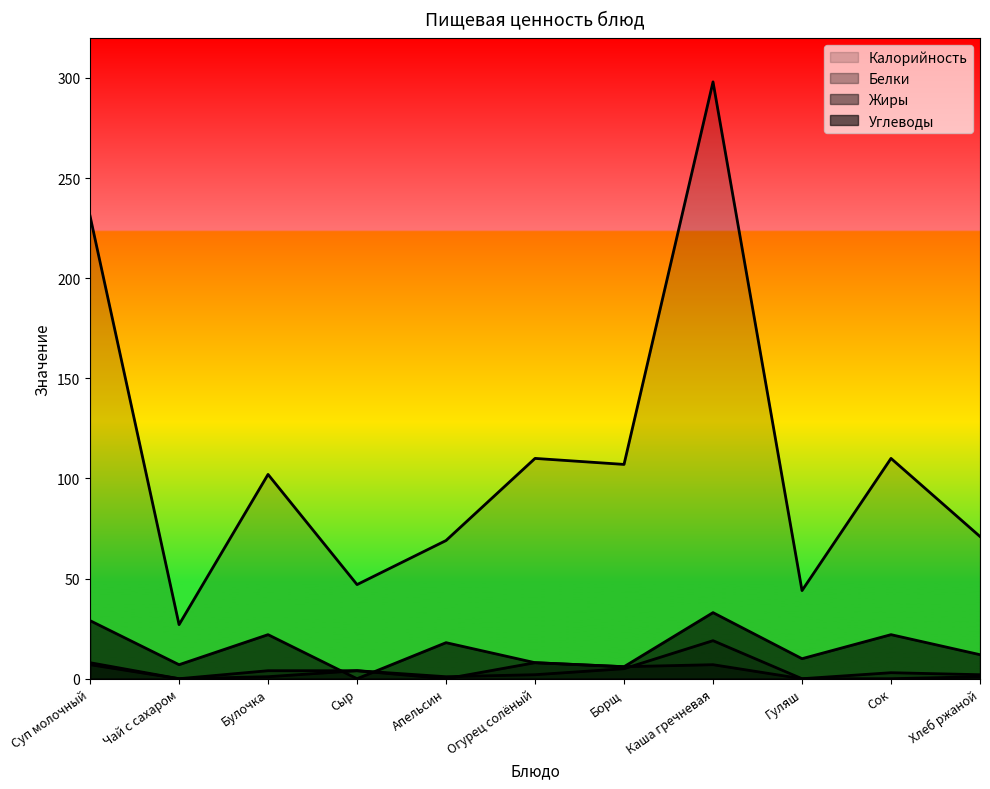

Reading left to right, extract all data points from this chart.

Калорийность: Суп молочный=231	Чай с сахаром=27	Булочка=102	Сыр=47	Апельсин=69	Огурец солёный=110	Борщ=107	Каша гречневая=298	Гуляш=44	Сок=110	Хлеб ржаной=71
Белки: Суп молочный=8	Чай с сахаром=0	Булочка=4	Сыр=4	Апельсин=1	Огурец солёный=2	Борщ=5	Каша гречневая=19	Гуляш=0	Сок=3	Хлеб ржаной=2
Жиры: Суп молочный=7	Чай с сахаром=0	Булочка=1	Сыр=4	Апельсин=0	Огурец солёный=8	Борщ=6	Каша гречневая=7	Гуляш=0	Сок=0	Хлеб ржаной=1
Углеводы: Суп молочный=29	Чай с сахаром=7	Булочка=22	Сыр=0	Апельсин=18	Огурец солёный=8	Борщ=6	Каша гречневая=33	Гуляш=10	Сок=22	Хлеб ржаной=12